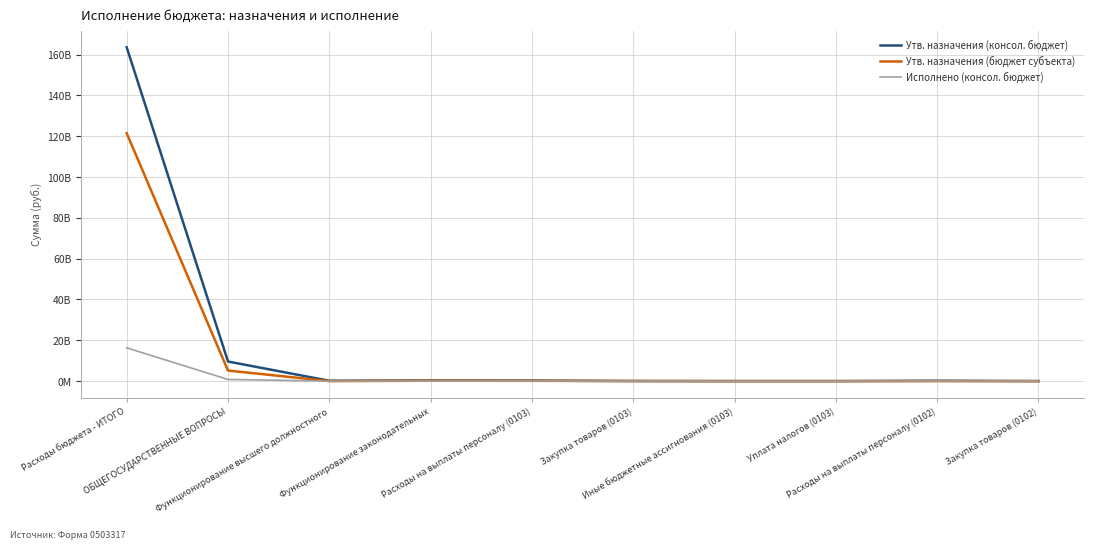

How many interior local valleys does the Утв. назначения (бюджет субъекта) series have?

1